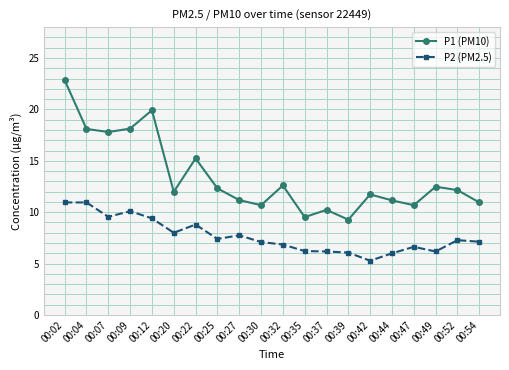

Which series has the widest spread of values?

P1 (PM10)